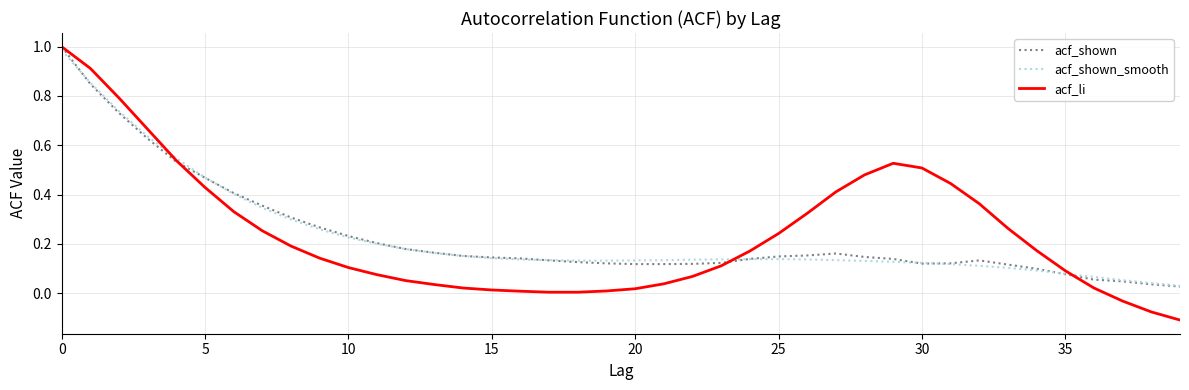

Which series has the widest spread of values?

acf_li